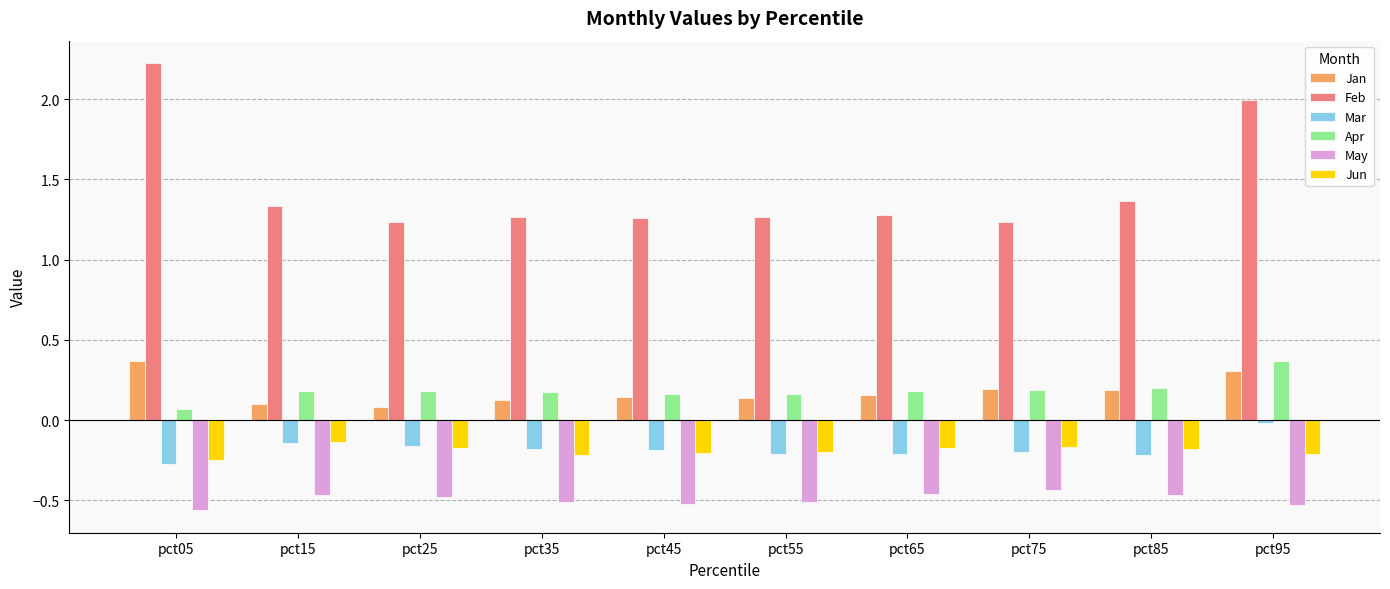

True or false: May has a value of -0.7 at pct75.

False